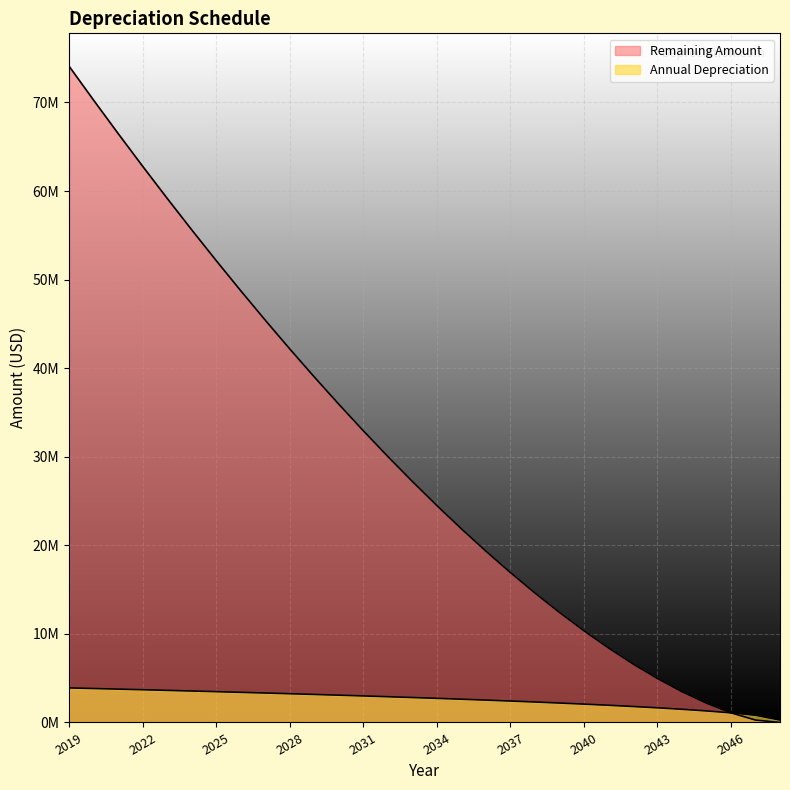

Between 2030 and 2026, which is larger?

2026